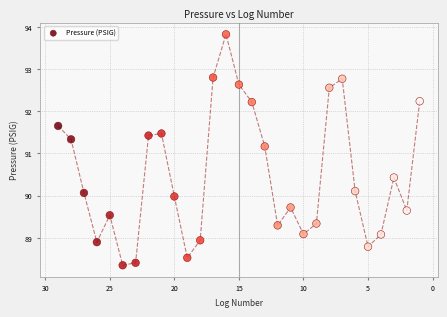

What Y value in the scatter plot is closest to 91?

91.2